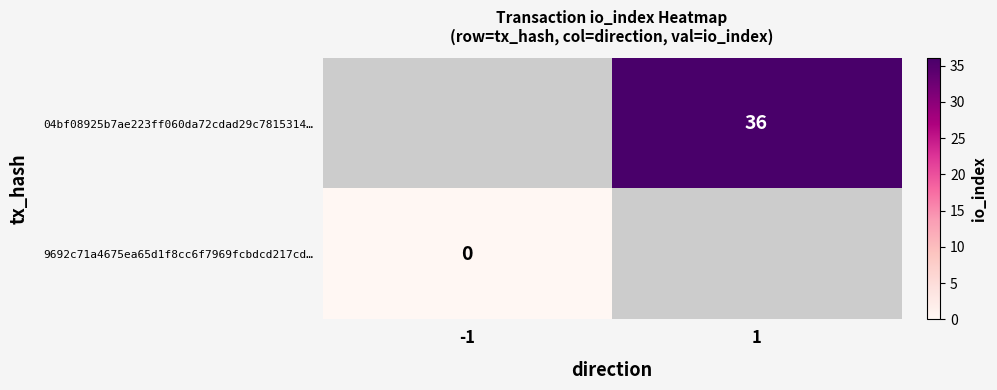

Is it true that 04bf08925b7ae223ff060da72cdad29c7815314… equals 36 at 1?

True